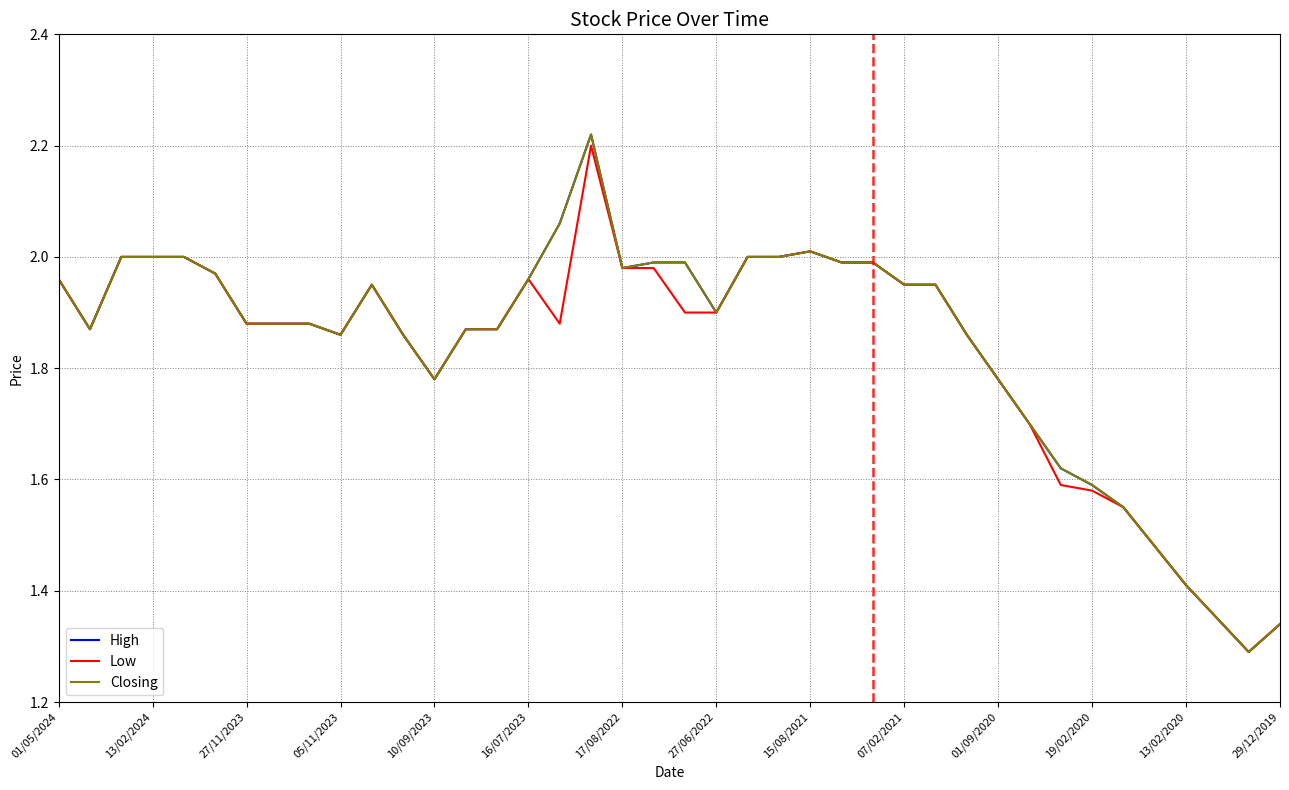

How many lines are shown in the chart?

3